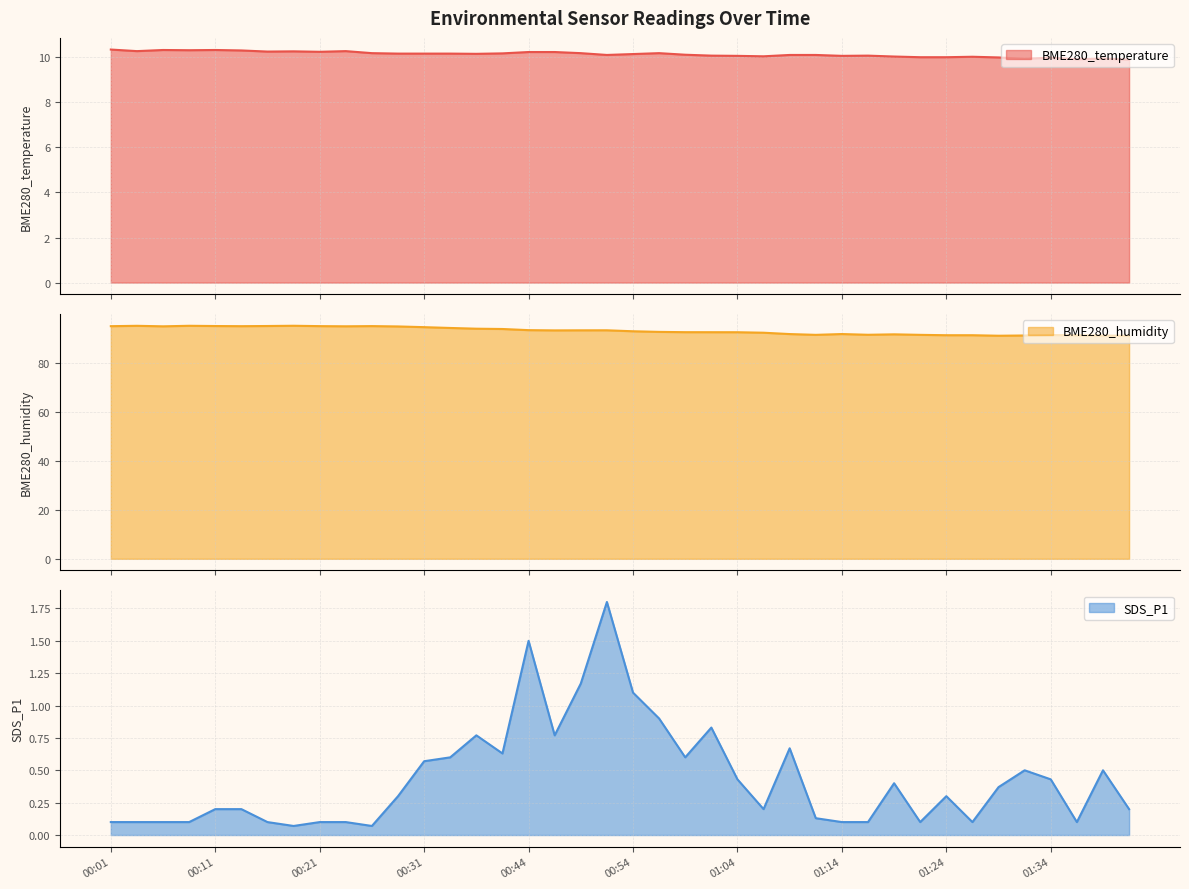

The value of SDS_P1 at 00:44 is 1.5. True or false?

True